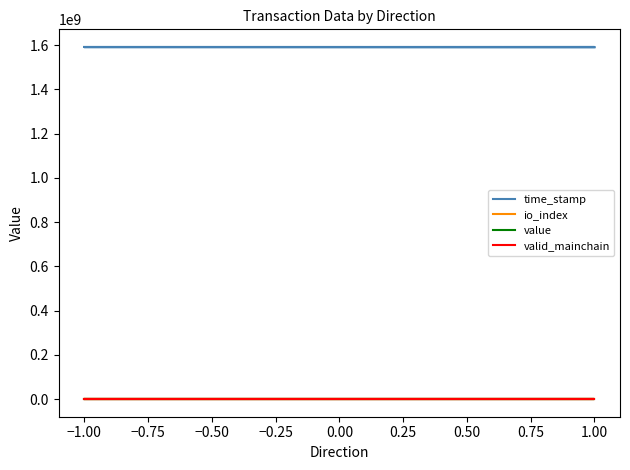

What is the sum of the value values at −1.00 and 1.00?

73.6